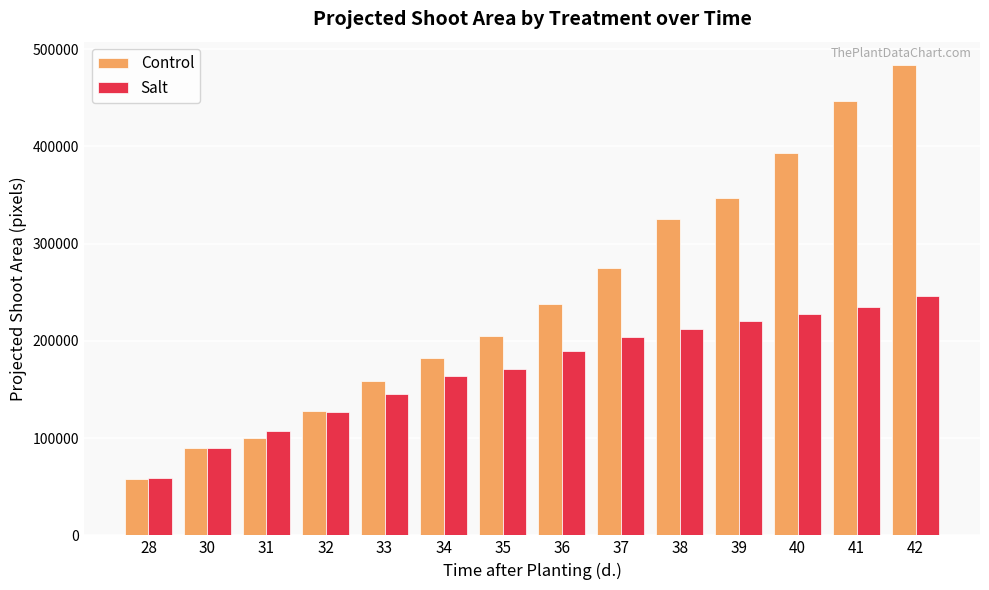

Is it true that Control equals 392682 at 40?

True